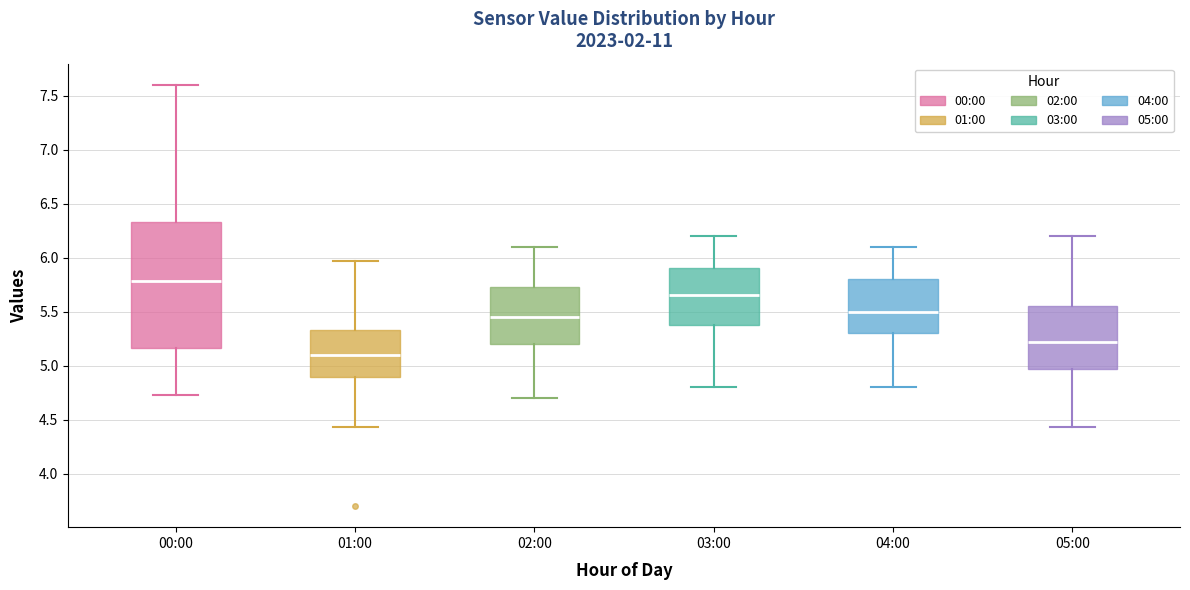

Reading left to right, transcribe this box plot: for each box, give where its median line is, the range the box spans, and where its two whiskers end, as read against the y-axis. The values are not printed on the chart, so give them approximately, as read against the axis.

00:00: median 5.80, box 5.15 to 6.35, whiskers 4.75 to 7.60
01:00: median 5.10, box 4.90 to 5.35, whiskers 4.45 to 5.95
02:00: median 5.45, box 5.20 to 5.75, whiskers 4.70 to 6.10
03:00: median 5.65, box 5.40 to 5.90, whiskers 4.80 to 6.20
04:00: median 5.50, box 5.30 to 5.80, whiskers 4.80 to 6.10
05:00: median 5.20, box 4.95 to 5.55, whiskers 4.45 to 6.20